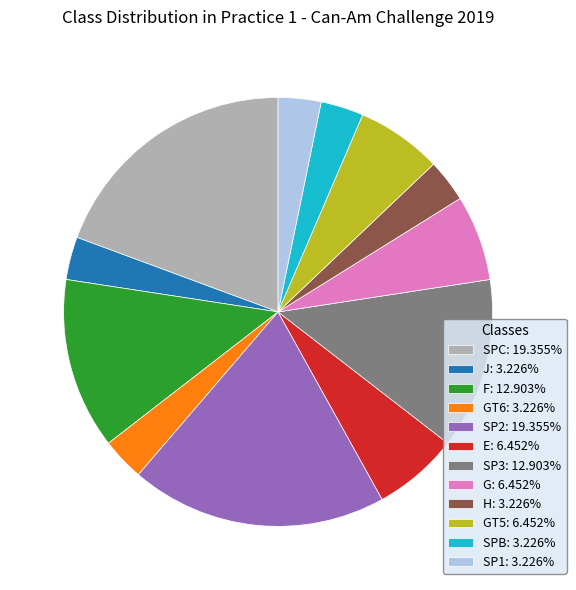

Combined, do H: 3.226% and SP1: 3.226% account for over 50%?

No